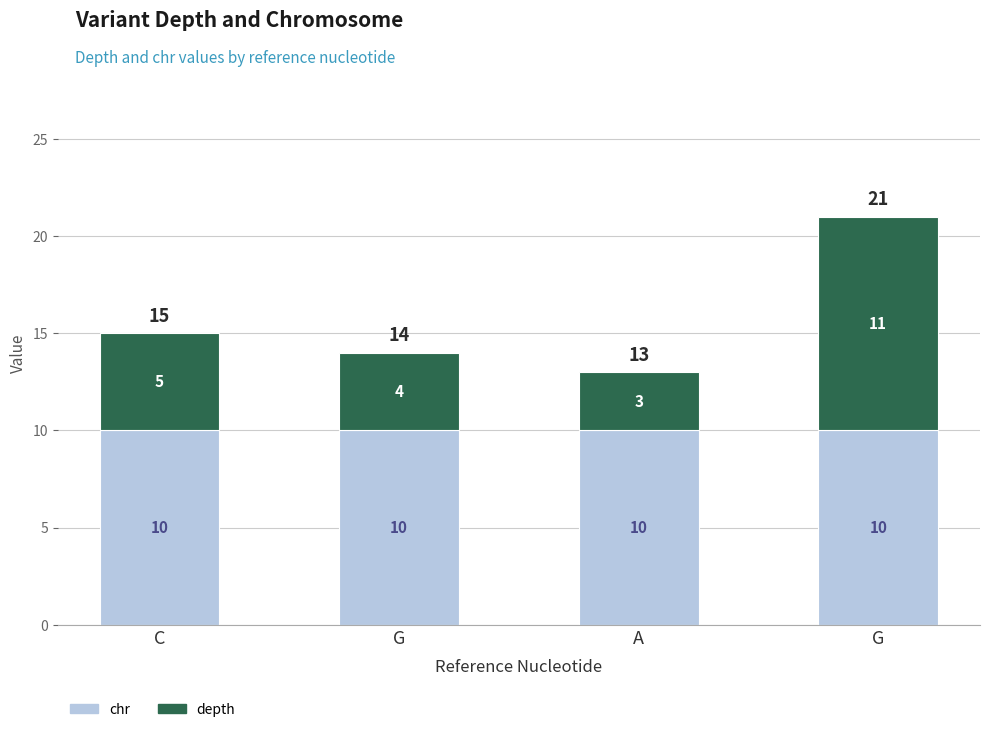

How many series are shown in this chart?

2